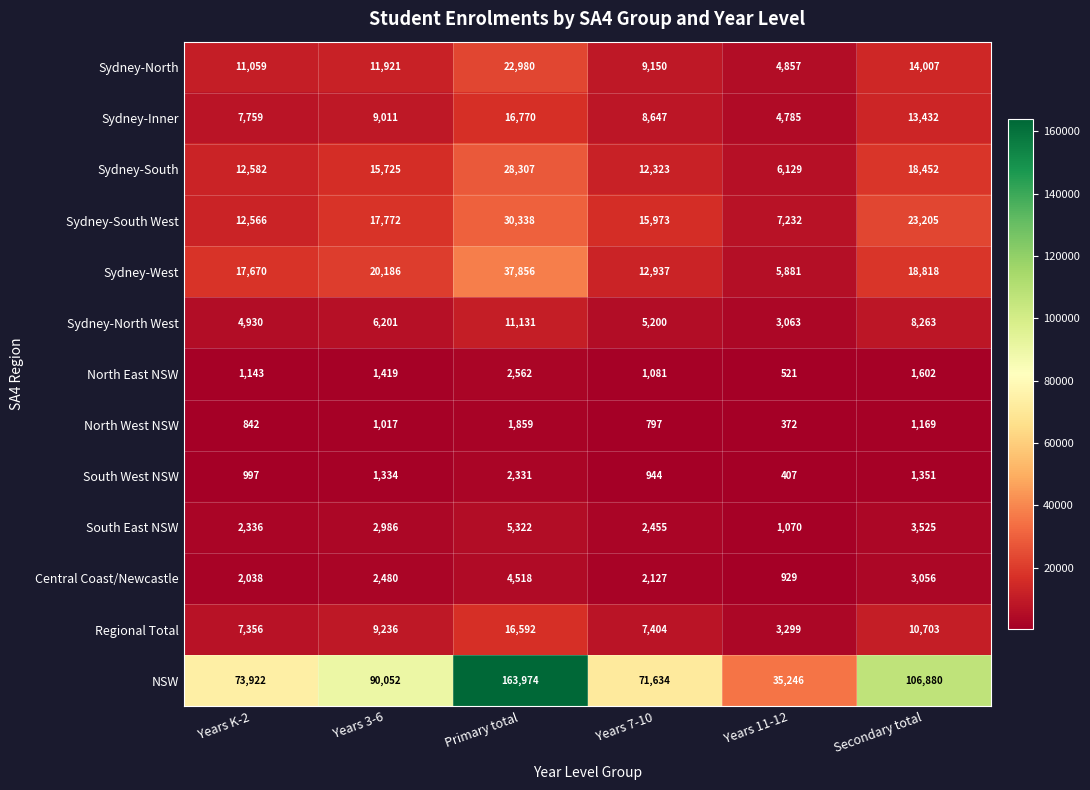

Count the Sydney-North values in the range 9150 to 14007.

4